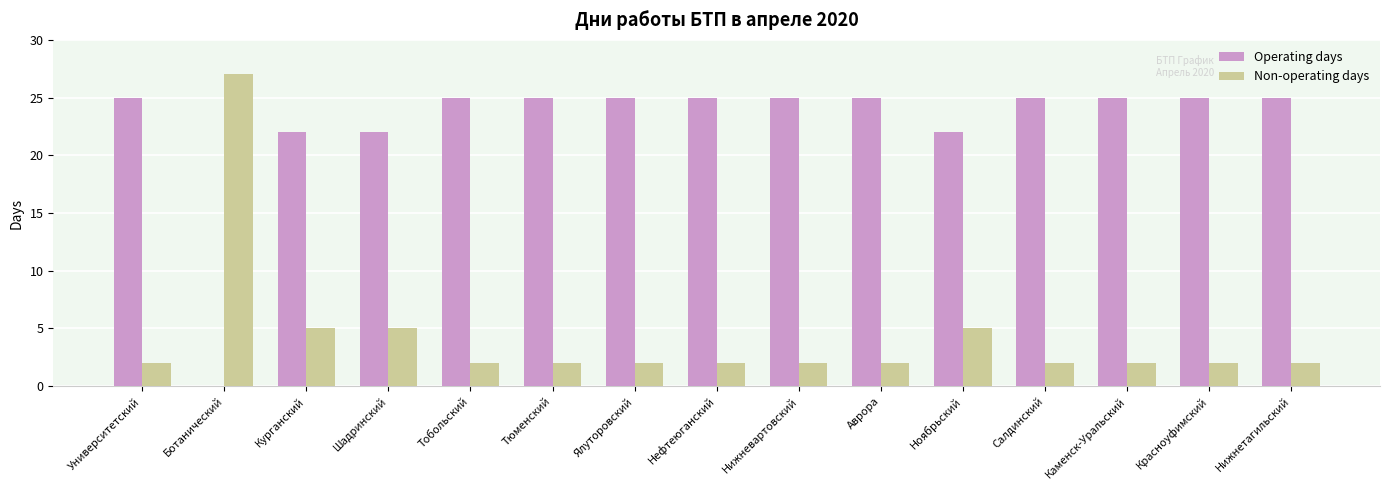

What is the difference between the Operating days values at Нижневартовский and Ботанический?

25